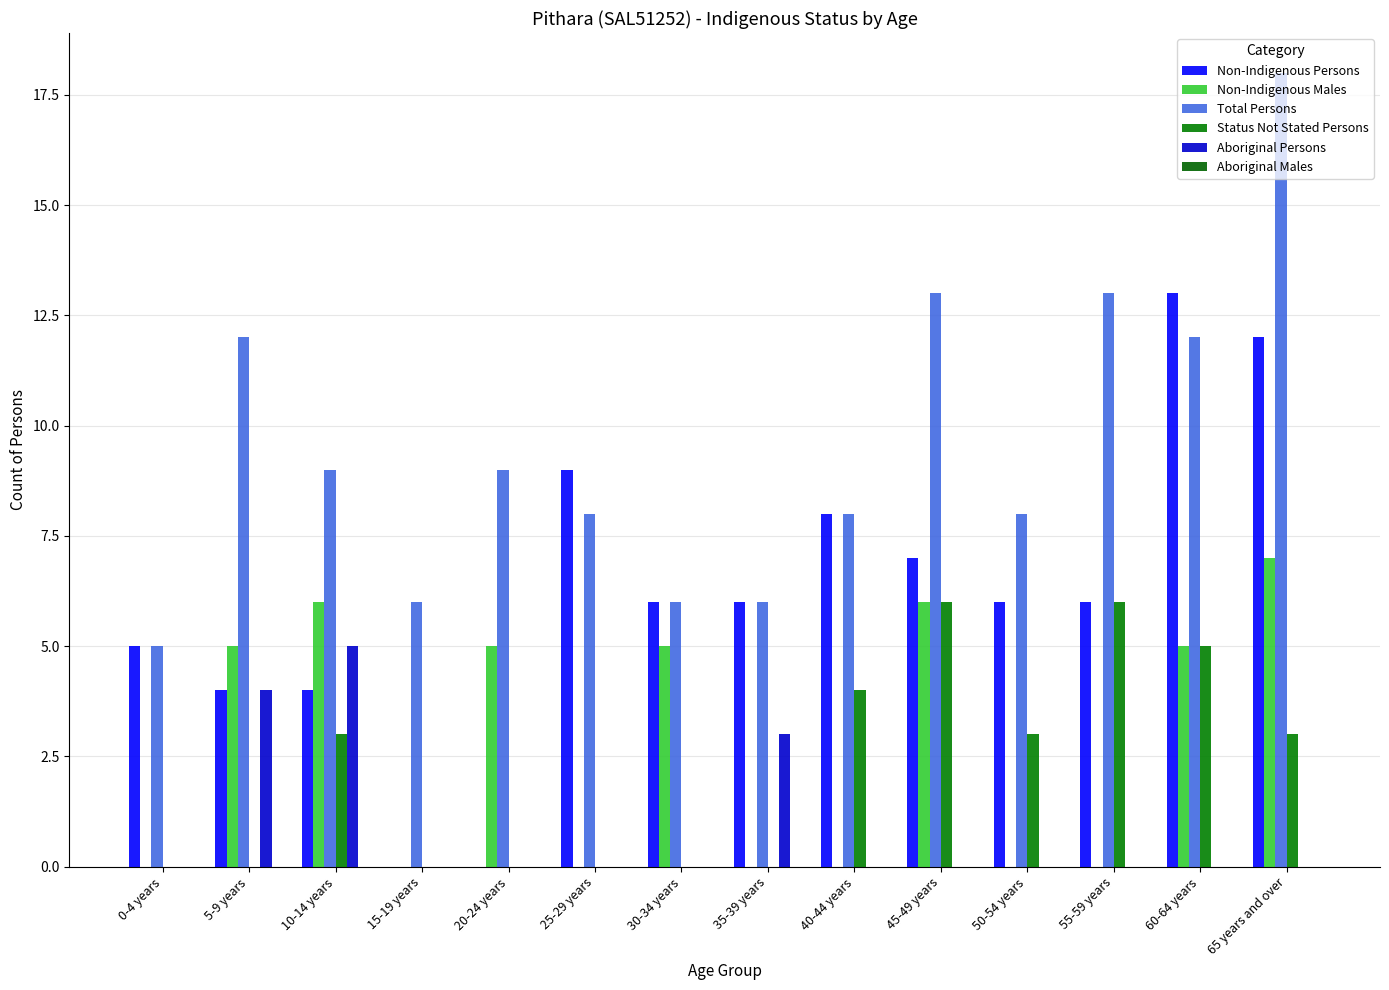

The value of Non-Indigenous Persons at 25-29 years is 14. True or false?

False